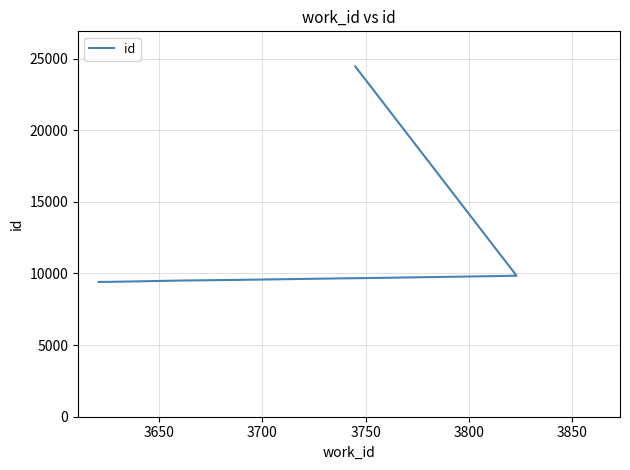

Reading right to left, what are all the values shown in this chart?

24457	9844	9815	9677	9659	9554	9509	9508	9417	9409